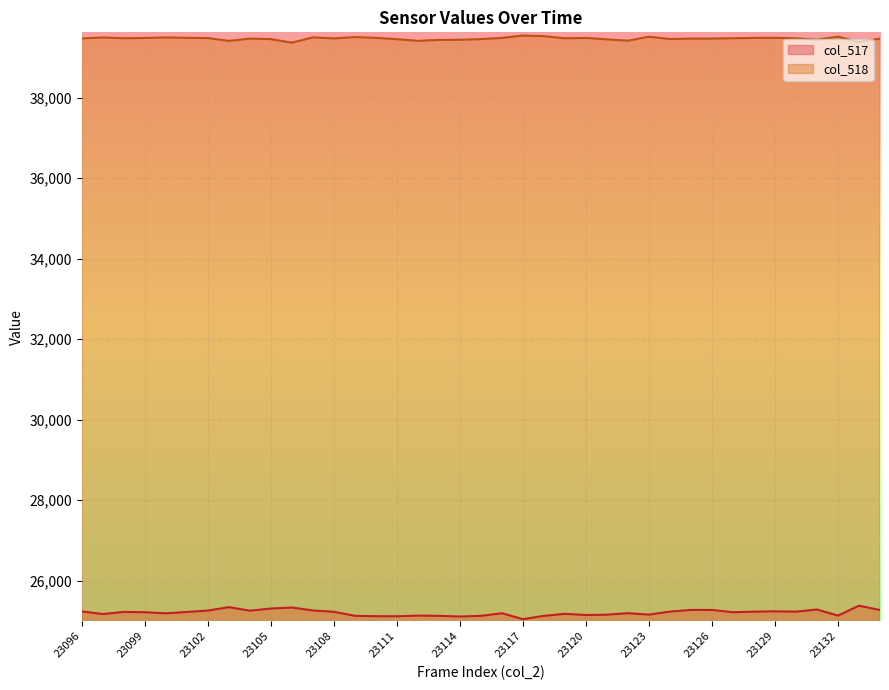

Is it true that col_517 equals 44854 at 23133?

False